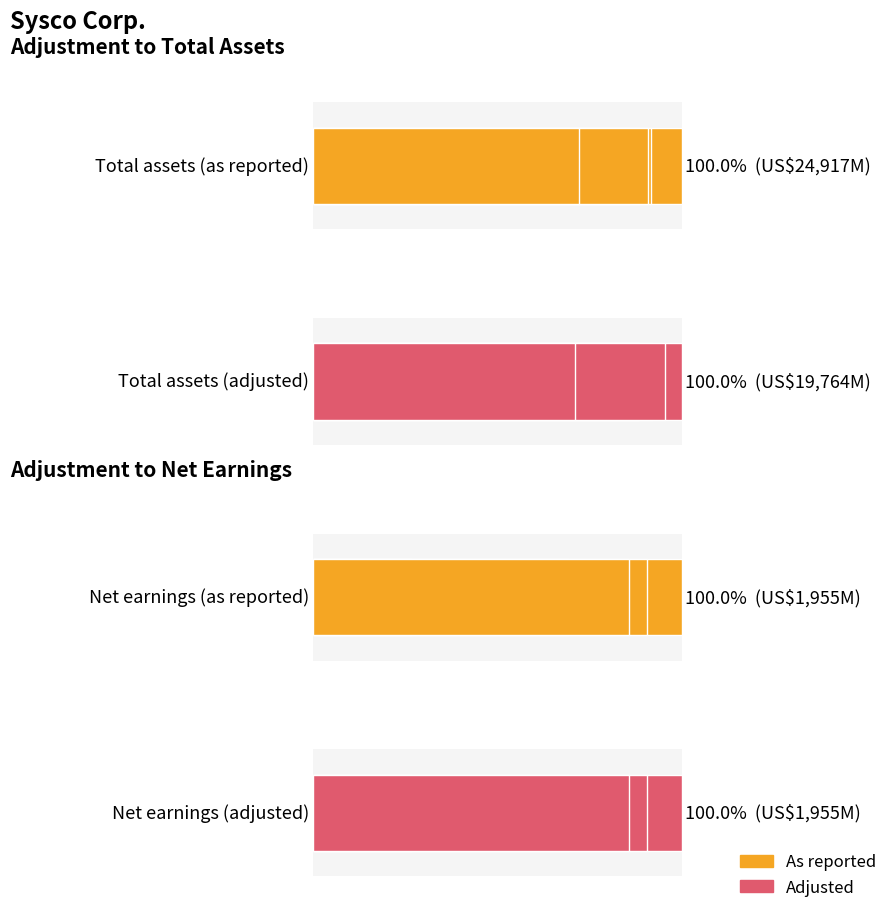

How many data points in Total assets (adjusted) are above 91?

3